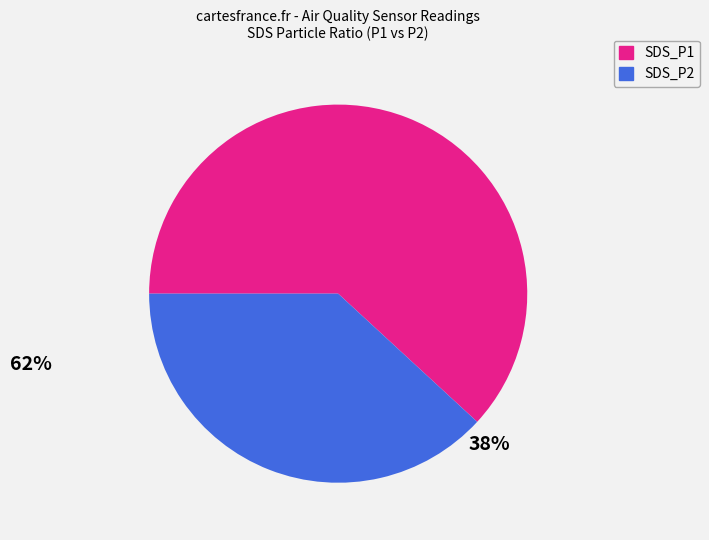

The SDS_P2 slice represents 25% of the pie. True or false?

False